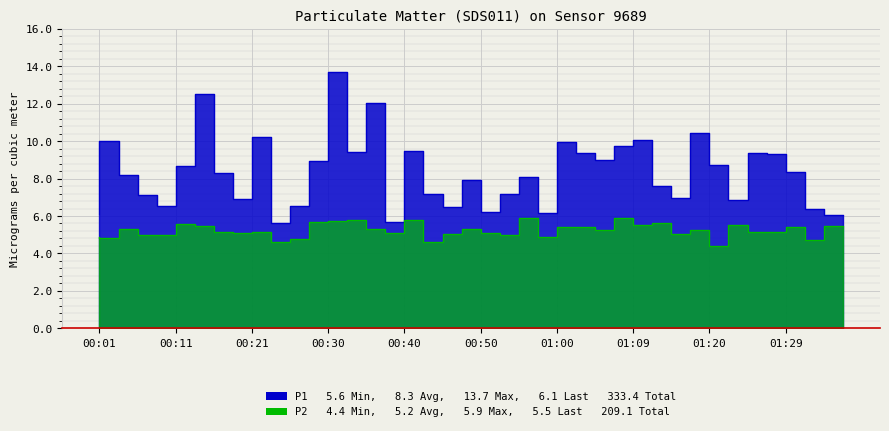

What is the spread (max minus min) of values at 00:47?

1.5